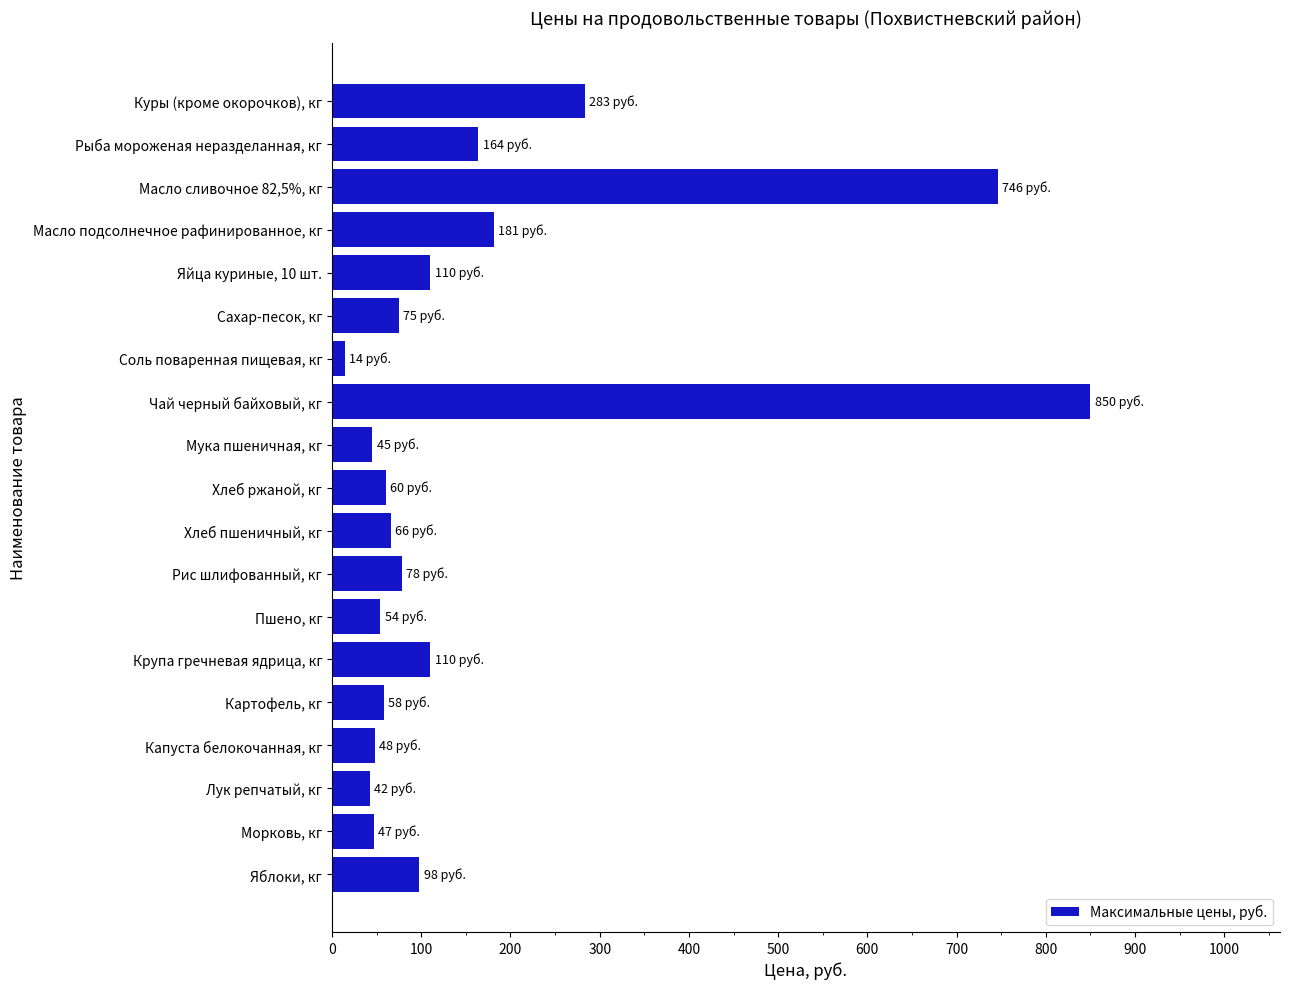

True or false: the data shows 54 at Яблоки, кг.

False